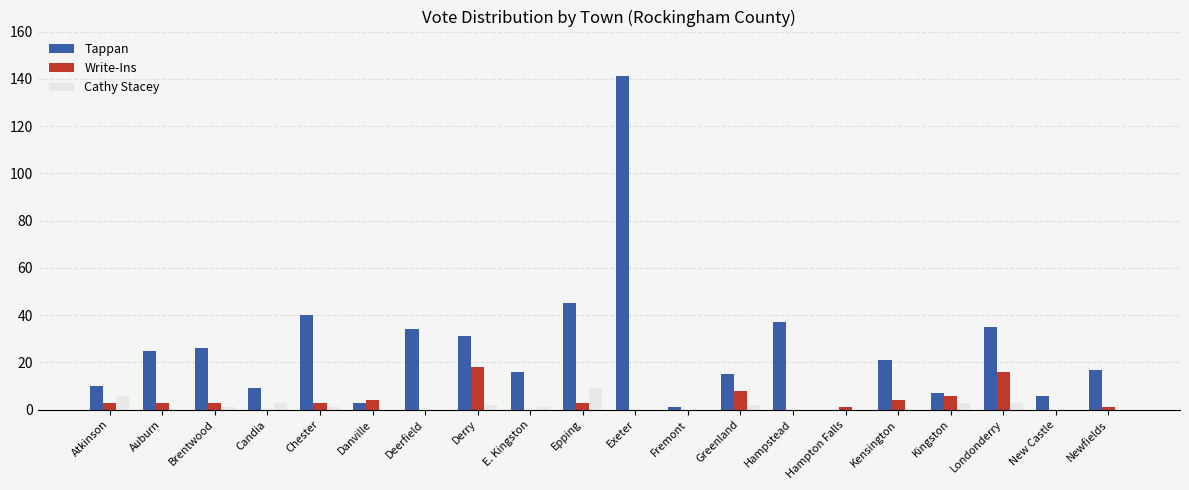

Are the bars grouped side by side (vs. stacked)?

Yes